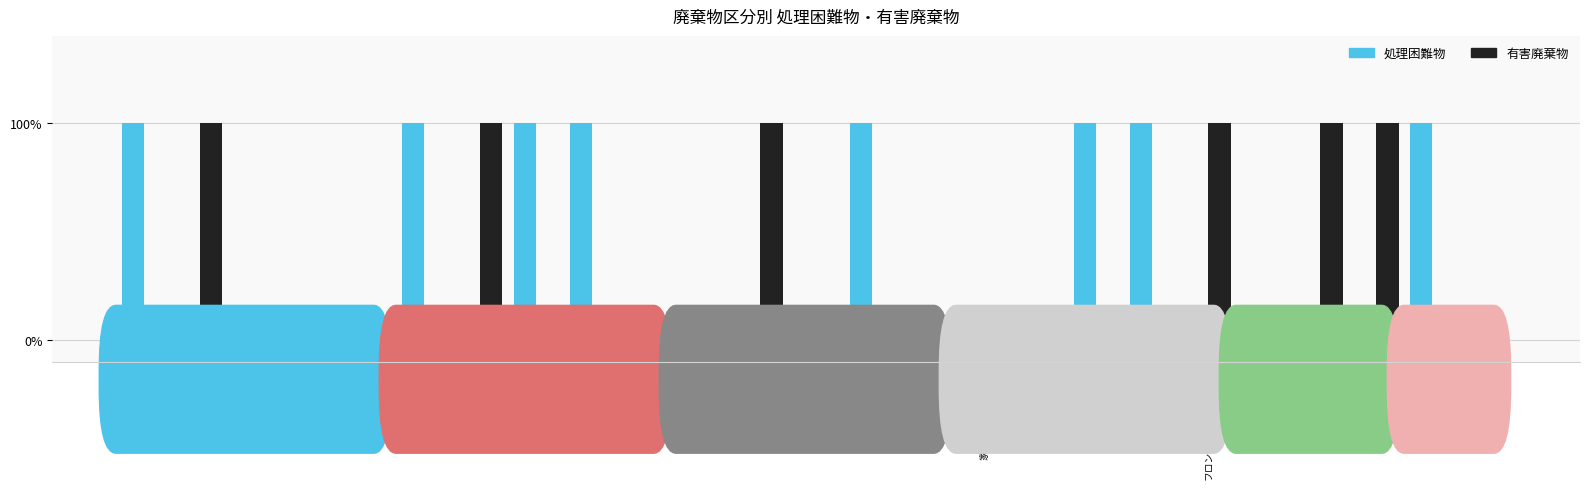

At which category is the sum across all series the highest?

木質系廃棄物